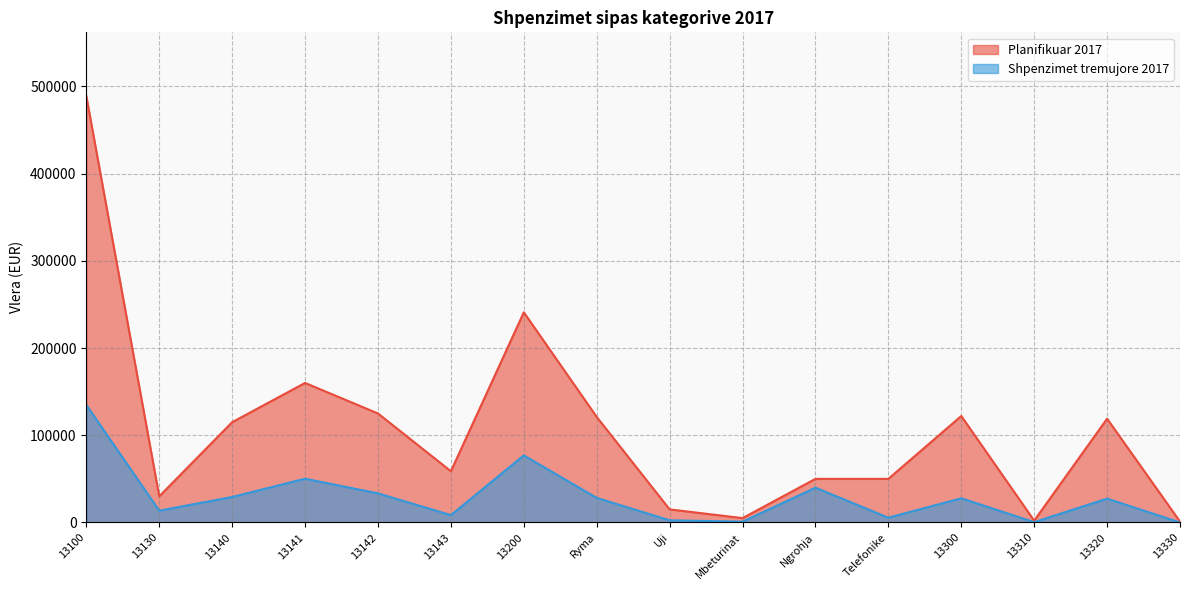

Rank the categories by Planifikuar 2017 value from highest to lowest.

13100, 13200, 13141, 13142, 13300, Ryma, 13320, 13140, 13143, Ngrohja, Telefonike, 13130, Uji, Mbeturinat, 13310, 13330